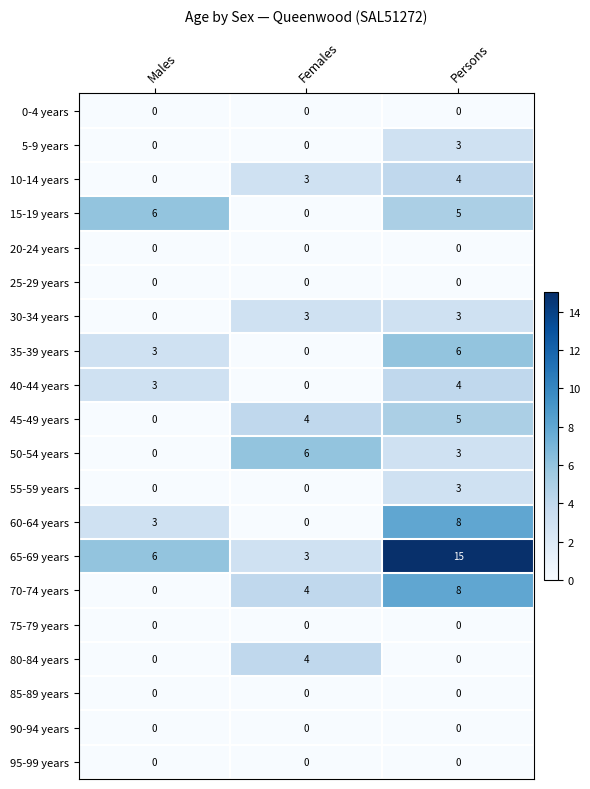

What is the greatest value displayed?

15